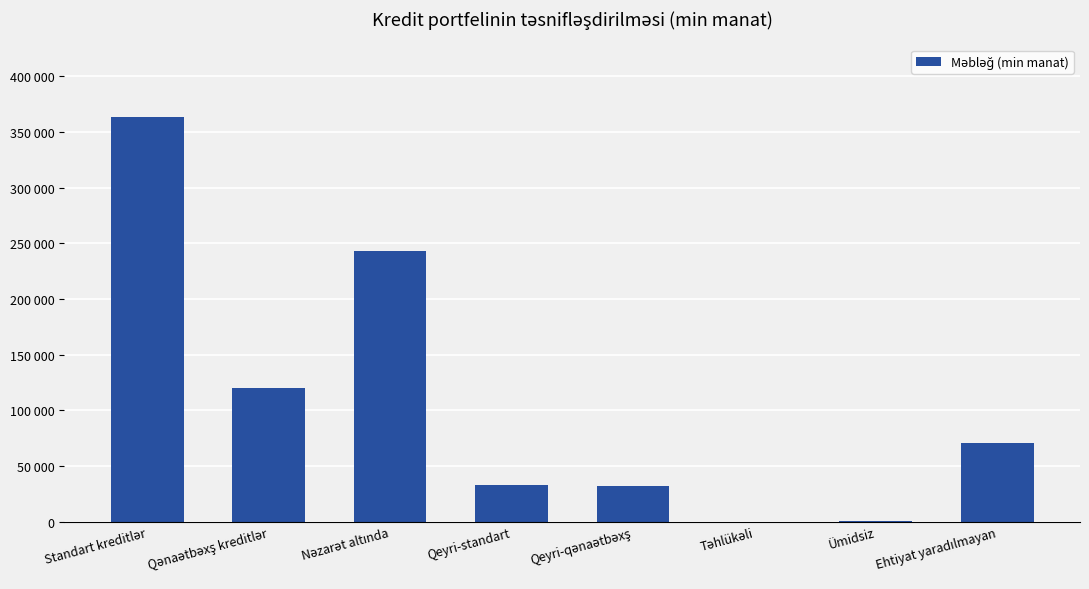

What is the average value?

107829.0